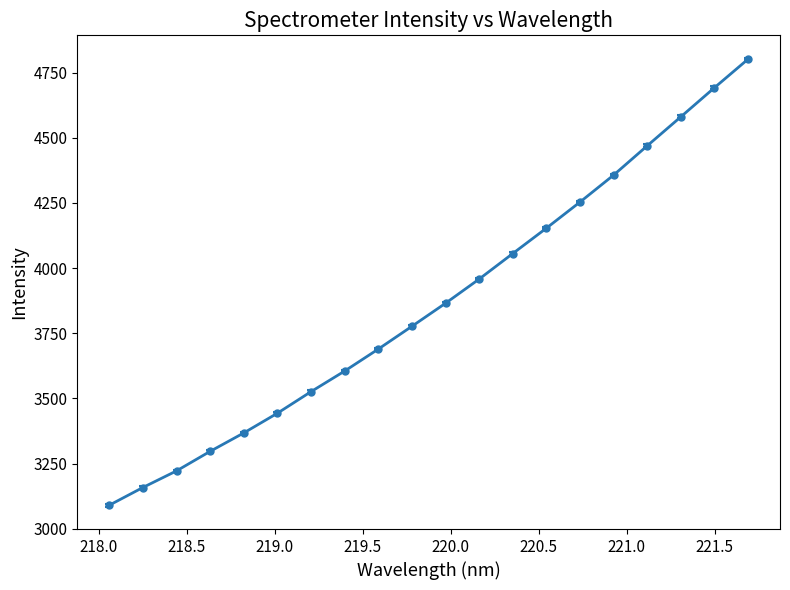

Reading right to left, what are all the values shown in this chart?

4801.6	4692.1	4580.3	4469.3	4356.8	4253.4	4153.2	4055.8	3957.9	3865.1	3776.6	3689.2	3604.9	3525.8	3443.1	3367.4	3296.7	3221.7	3158.0	3090.0